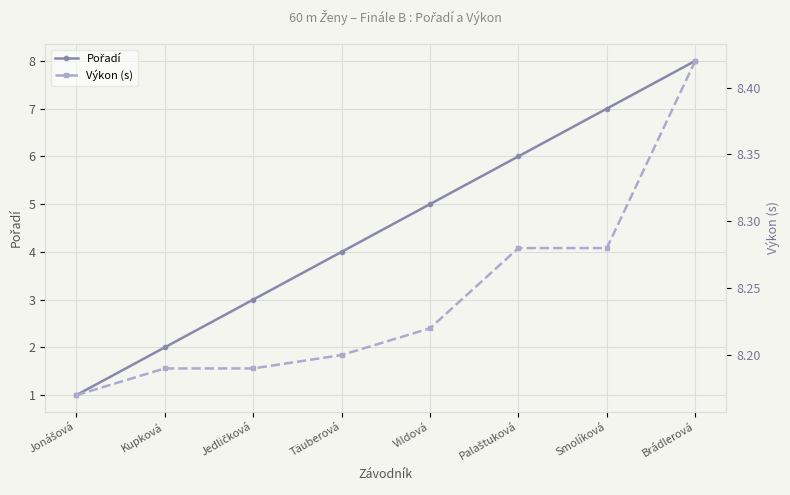

What is the minimum value for Výkon (s)?

8.2